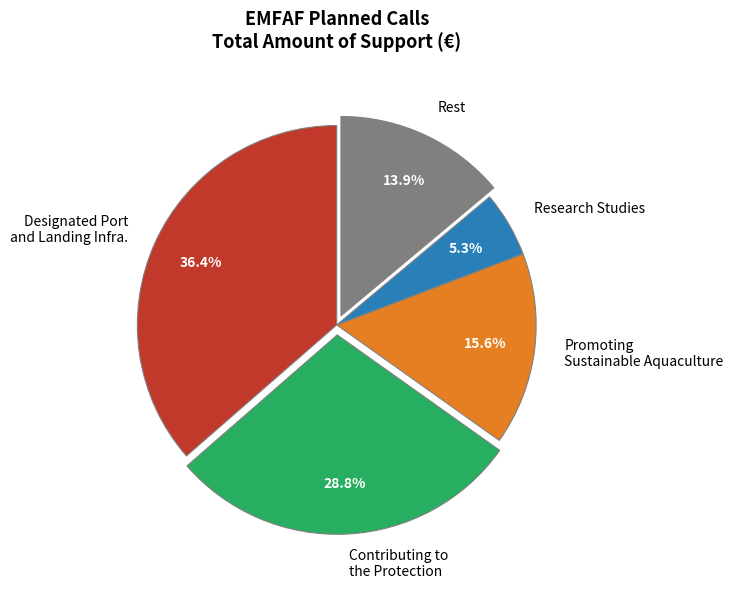

What is the largest slice in the pie chart?

Designated Port and Landing Infra.